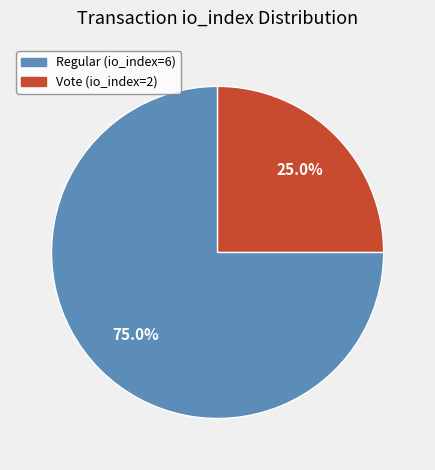

Rank the categories by value from highest to lowest.

Regular (io_index=6), Vote (io_index=2)